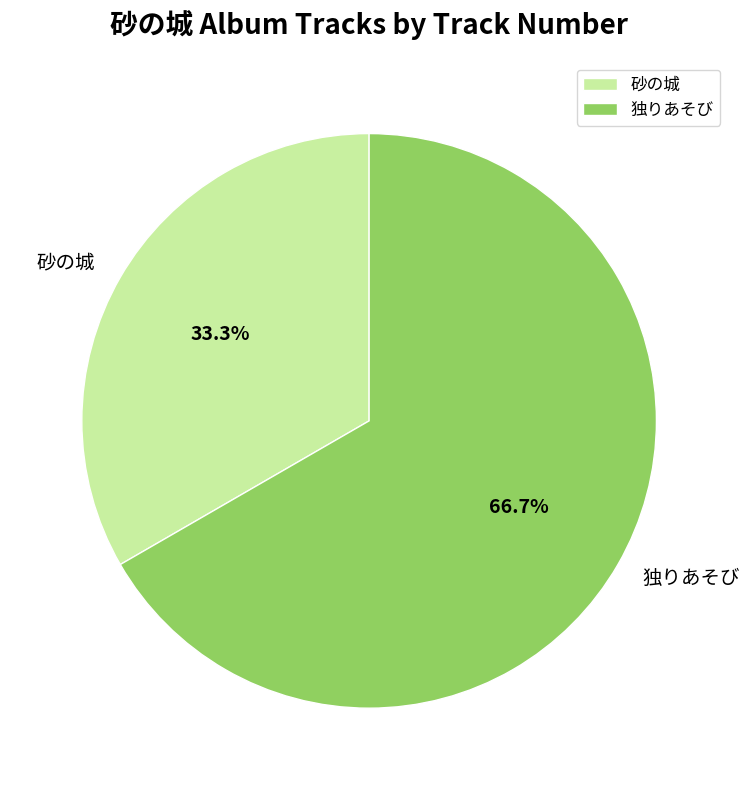

Which category accounts for the majority?

独りあそび